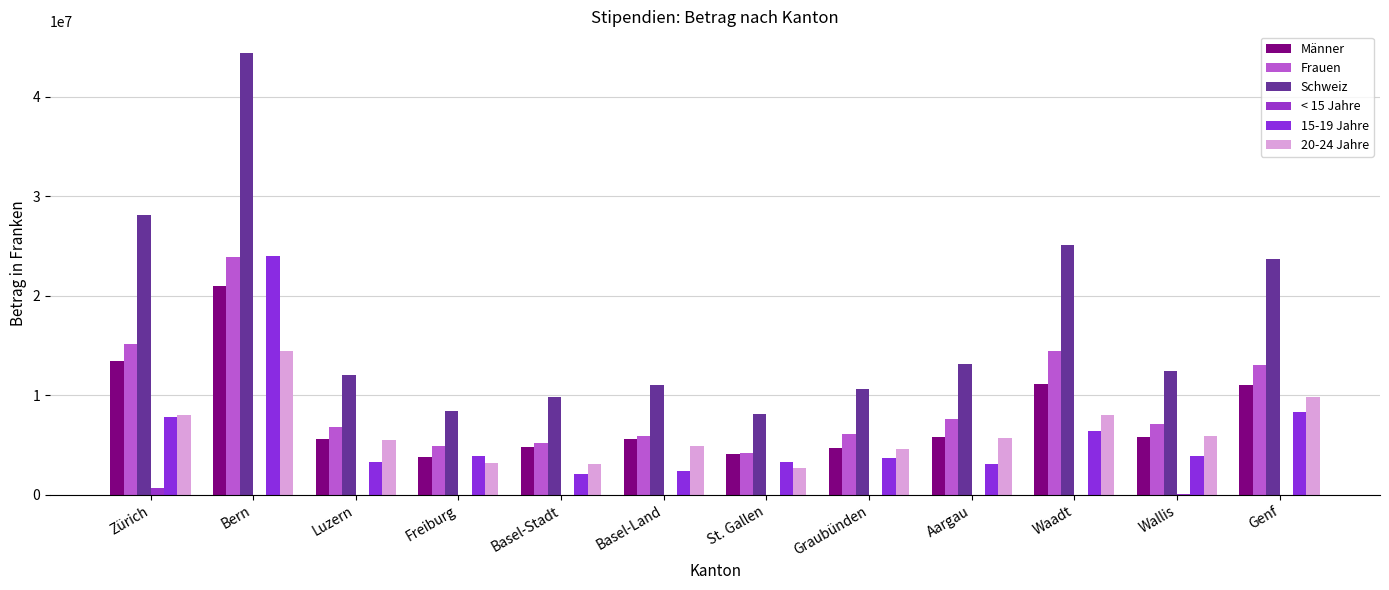

At which label does < 15 Jahre reach its minimum?

Bern